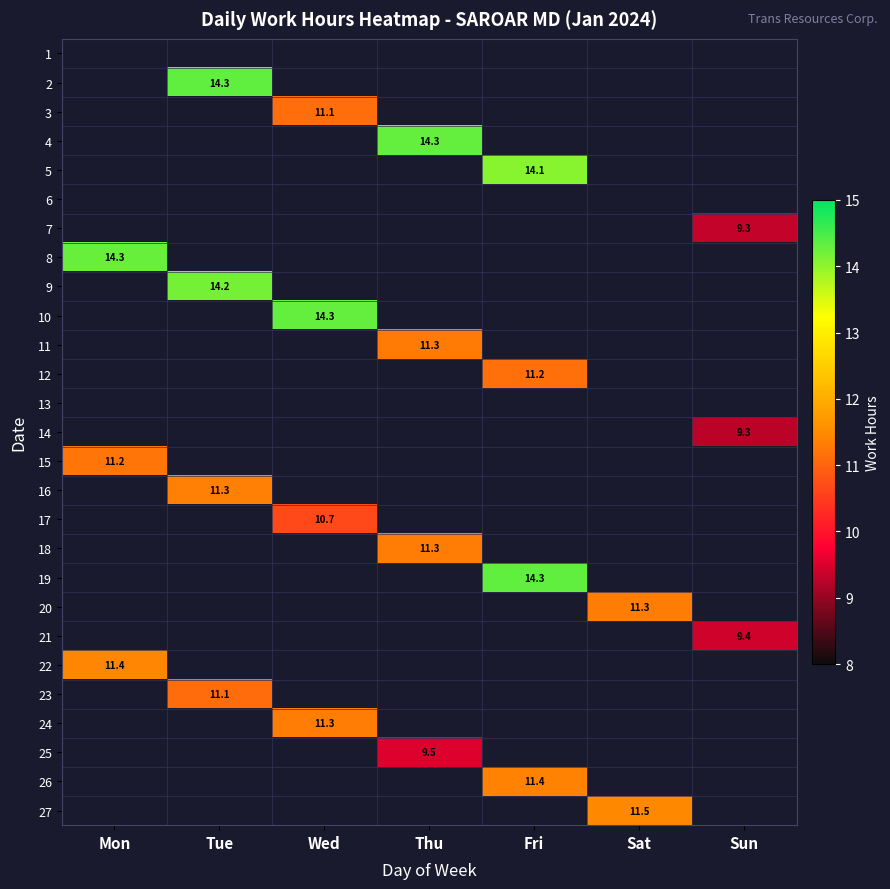

What is the total value across all series at Thu?

46.5